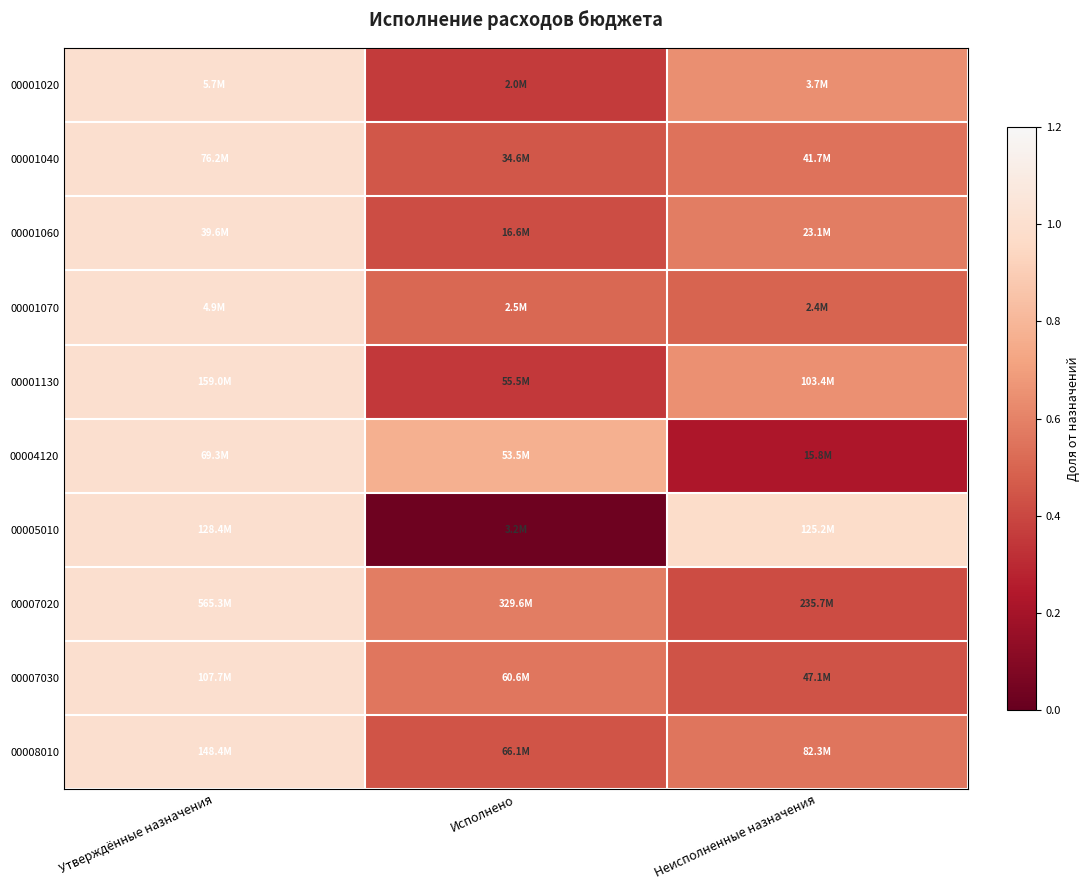

Reading right to left, what are all the values shown in this chart?

00001020: Неисполненные назначения=0.6	Исполнено=0.4	Утверждённые назначения=1.0
00001040: Неисполненные назначения=0.5	Исполнено=0.5	Утверждённые назначения=1.0
00001060: Неисполненные назначения=0.6	Исполнено=0.4	Утверждённые назначения=1.0
00001070: Неисполненные назначения=0.5	Исполнено=0.5	Утверждённые назначения=1.0
00001130: Неисполненные назначения=0.7	Исполнено=0.3	Утверждённые назначения=1.0
00004120: Неисполненные назначения=0.2	Исполнено=0.8	Утверждённые назначения=1.0
00005010: Неисполненные назначения=1.0	Исполнено=0.0	Утверждённые назначения=1.0
00007020: Неисполненные назначения=0.4	Исполнено=0.6	Утверждённые назначения=1.0
00007030: Неисполненные назначения=0.4	Исполнено=0.6	Утверждённые назначения=1.0
00008010: Неисполненные назначения=0.6	Исполнено=0.4	Утверждённые назначения=1.0